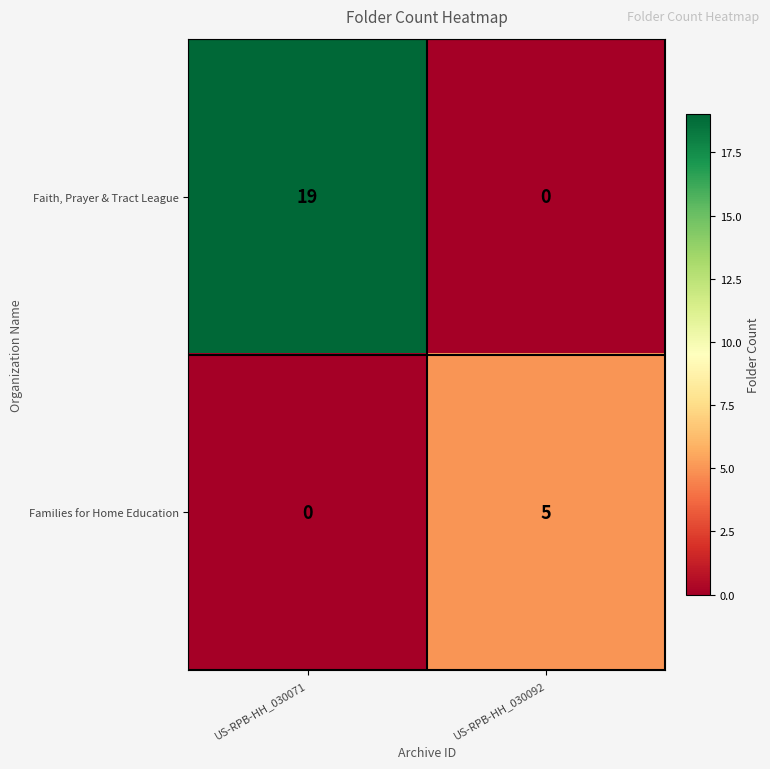

True or false: Faith, Prayer & Tract League has a value of 19 at US-RPB-HH_030071.

True